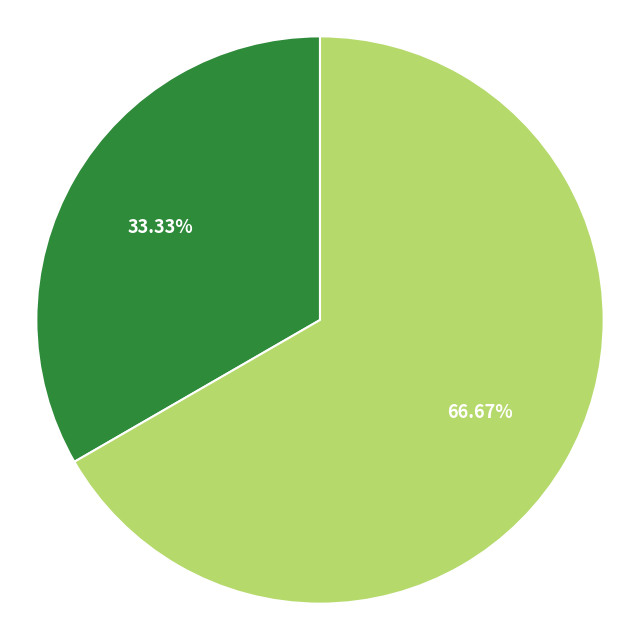

Does any single category account for the majority?

Yes